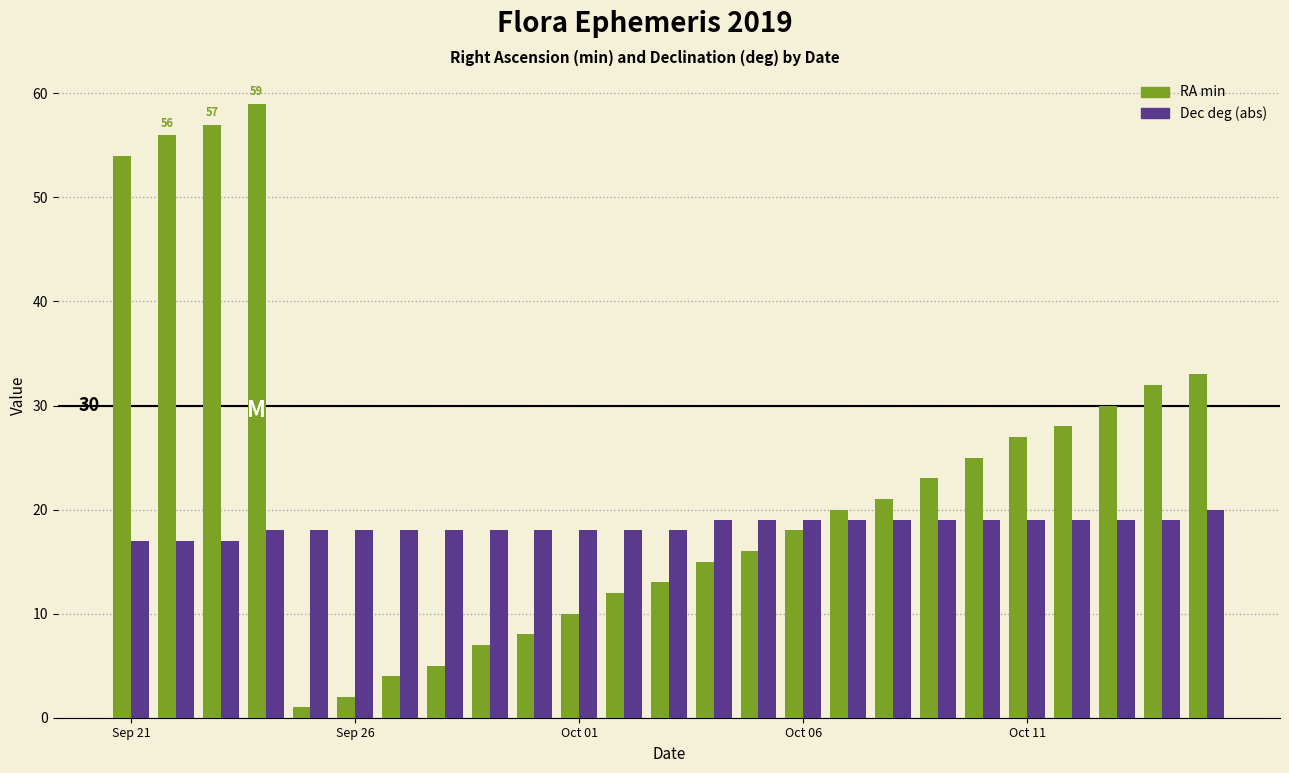

How many bars are there in each group?

2